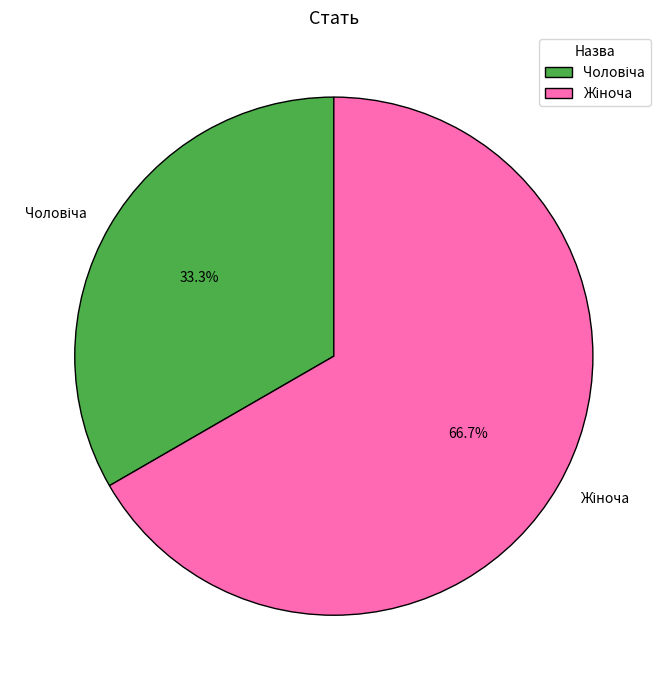

Does any single category account for the majority?

Yes